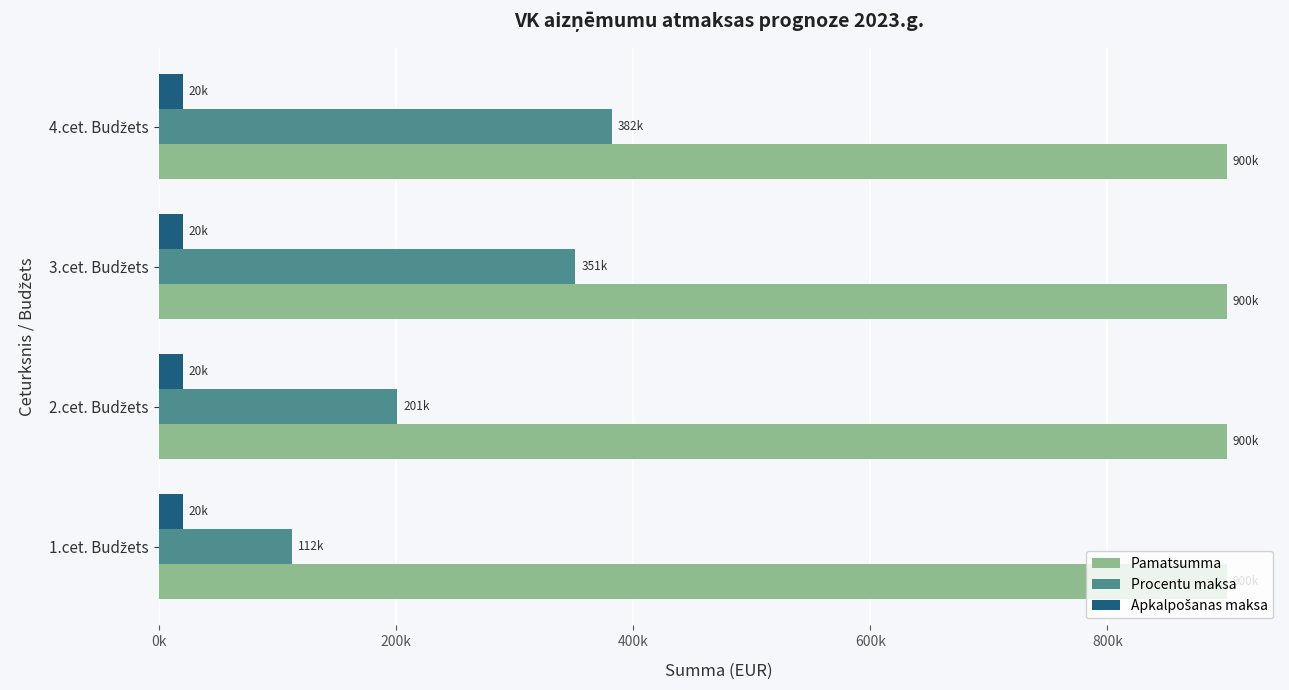

What are all the series names shown in the legend?

Pamatsumma, Procentu maksa, Apkalpošanas maksa